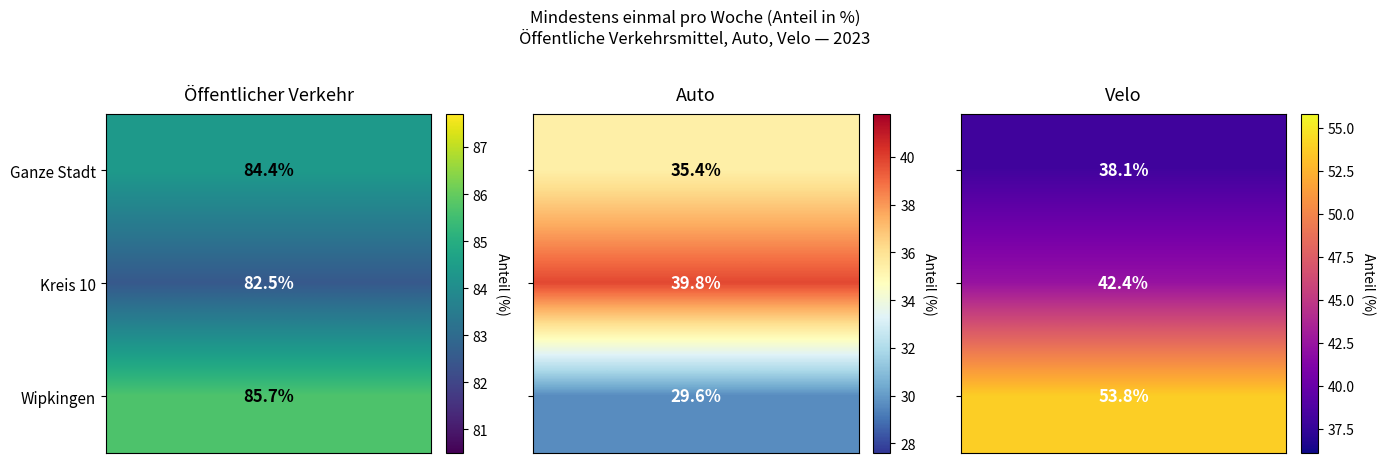

List the series in order of their overall mean, lowest first.

Auto, Velo, Öffentlicher Verkehr